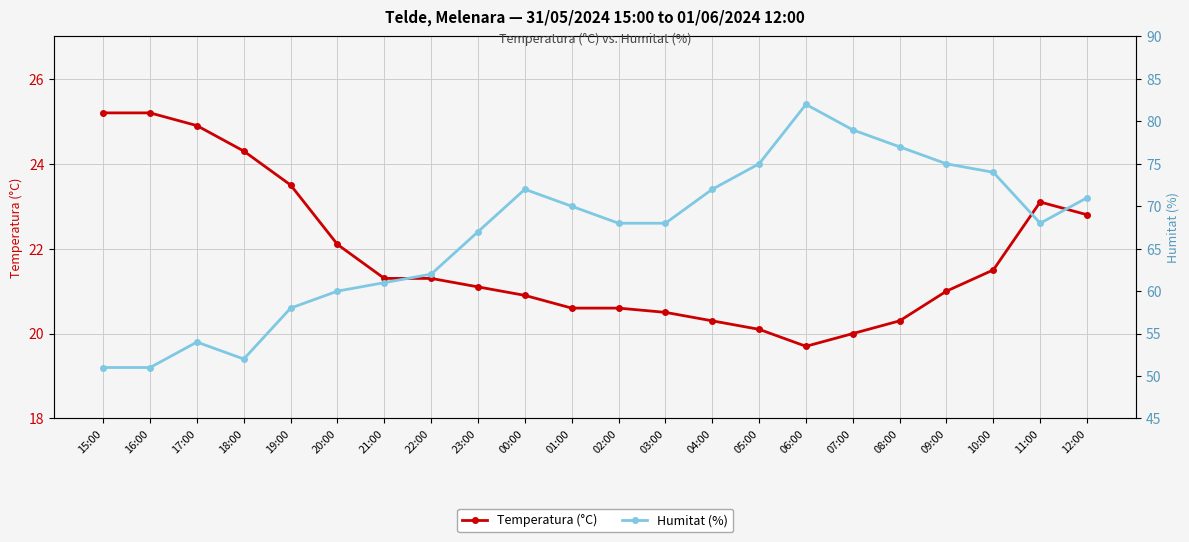

How many lines are shown in the chart?

2